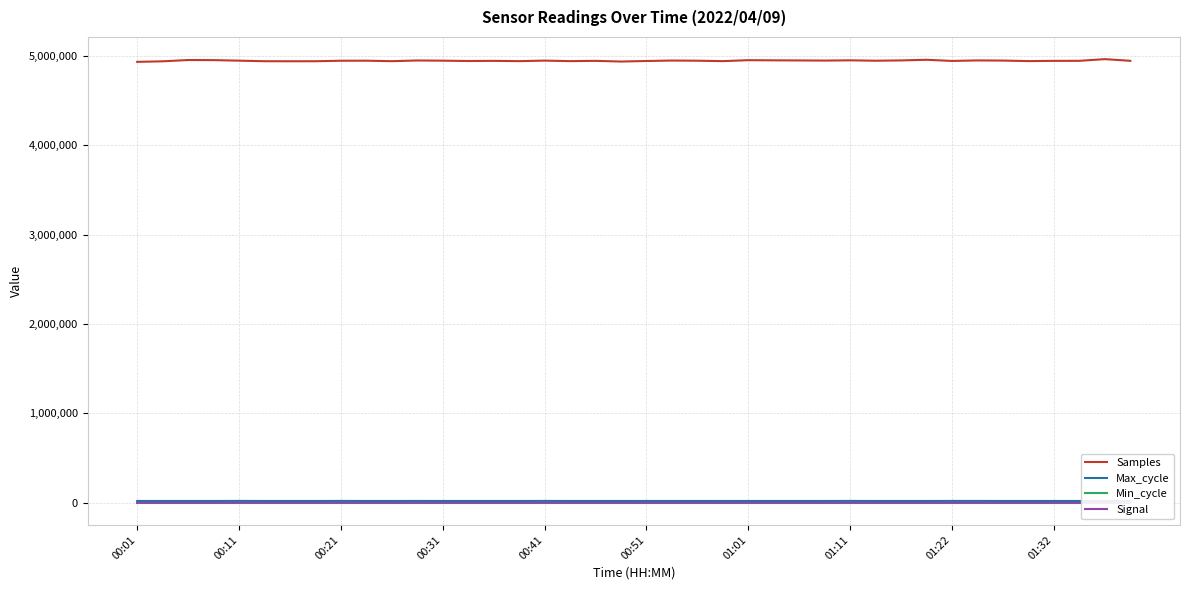

The Min_cycle series shows 28 at 39. True or false?

True